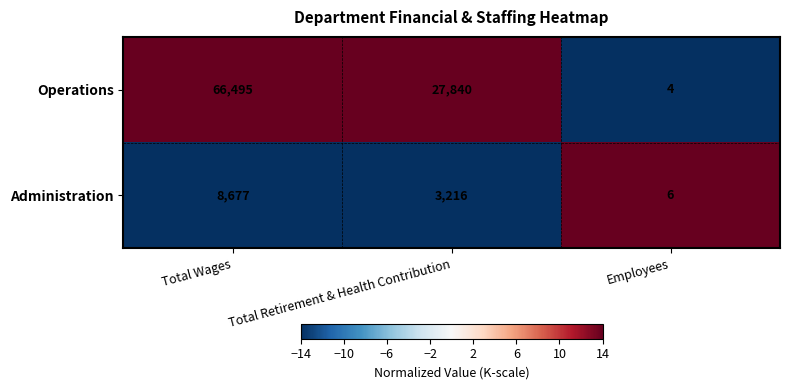

Which label corresponds to the smallest value in the chart?

Employees